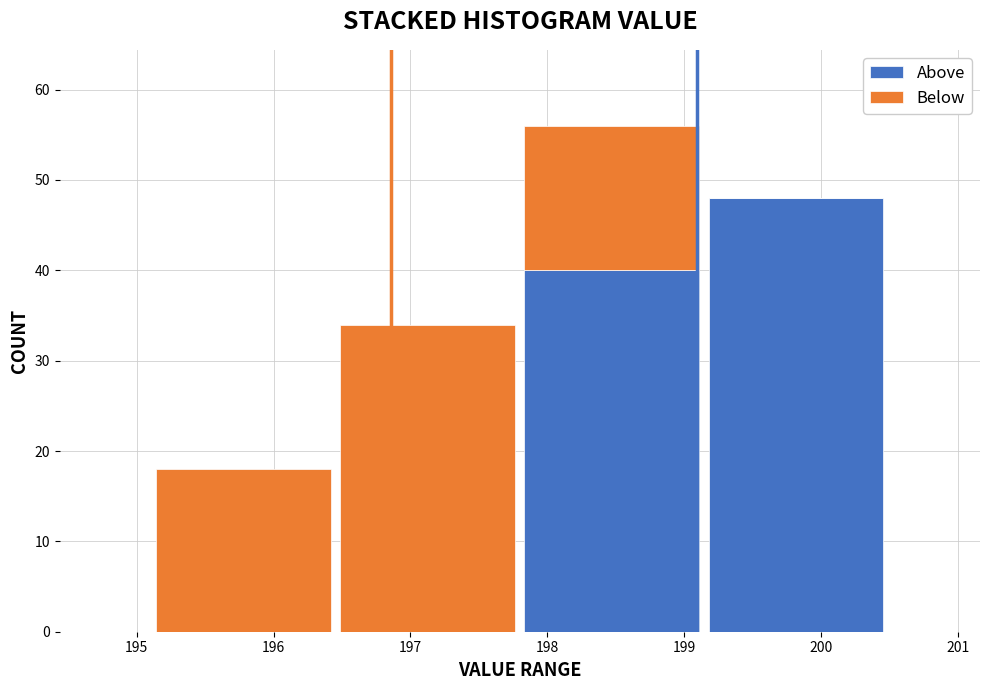

What is the total value across all series at 197?

34